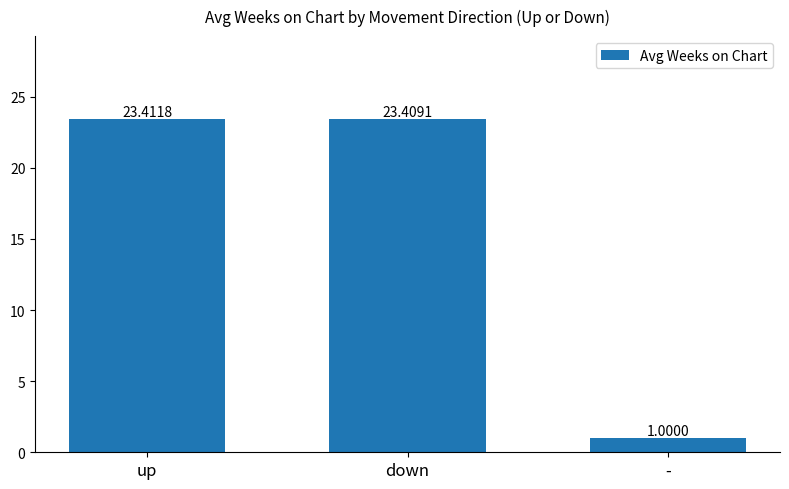

How many data points are less than 23?

1